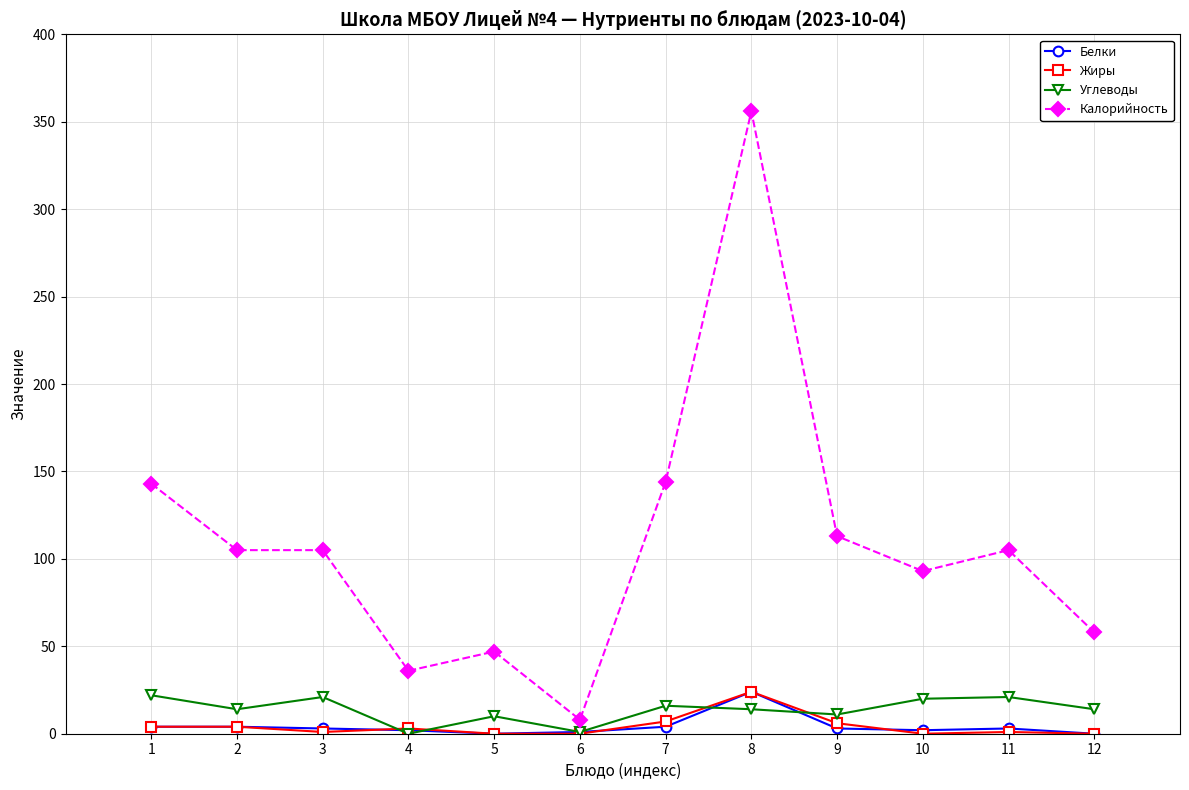

What is the approximate value of Углеводы at 11, to the nearest 10?

20